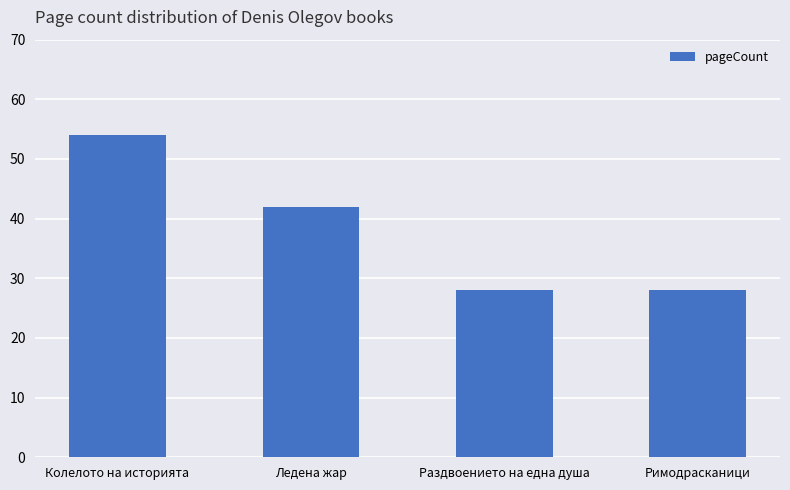

Which label corresponds to the largest value in the chart?

Колелото на историята